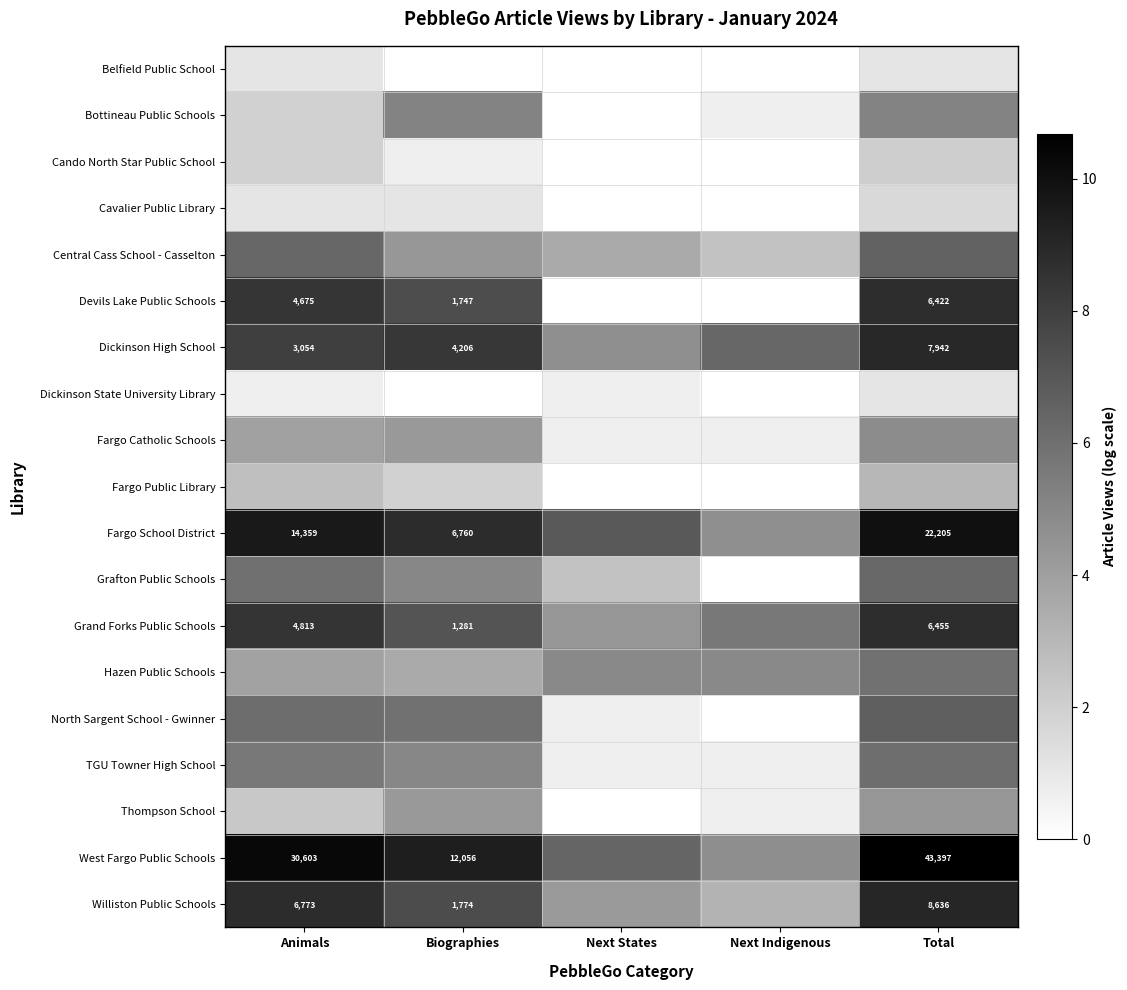

Which has a higher value, Biographies or Total?

Total